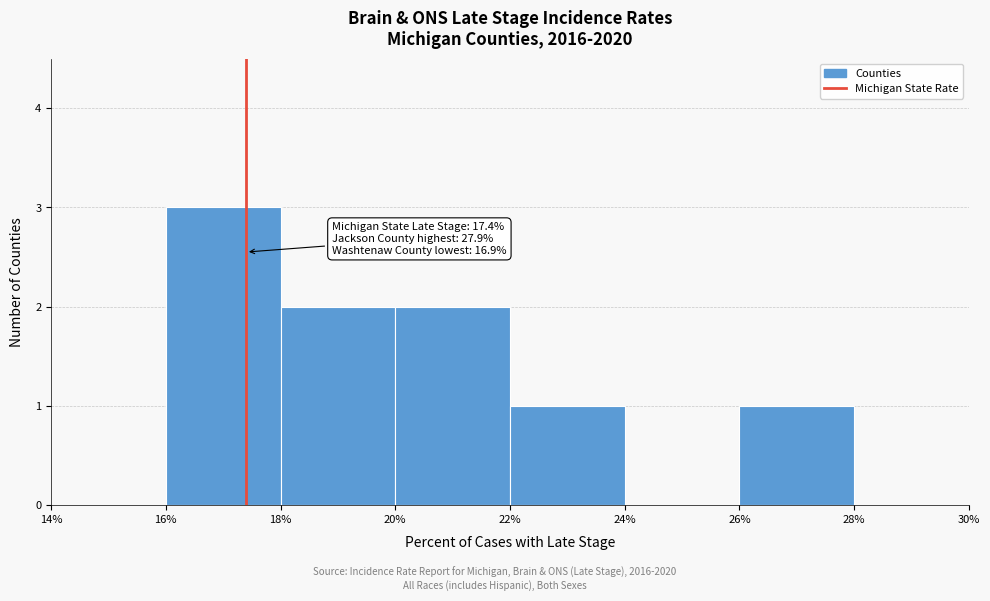

Which range on the x-axis has the tallest bar?

16% to 18%